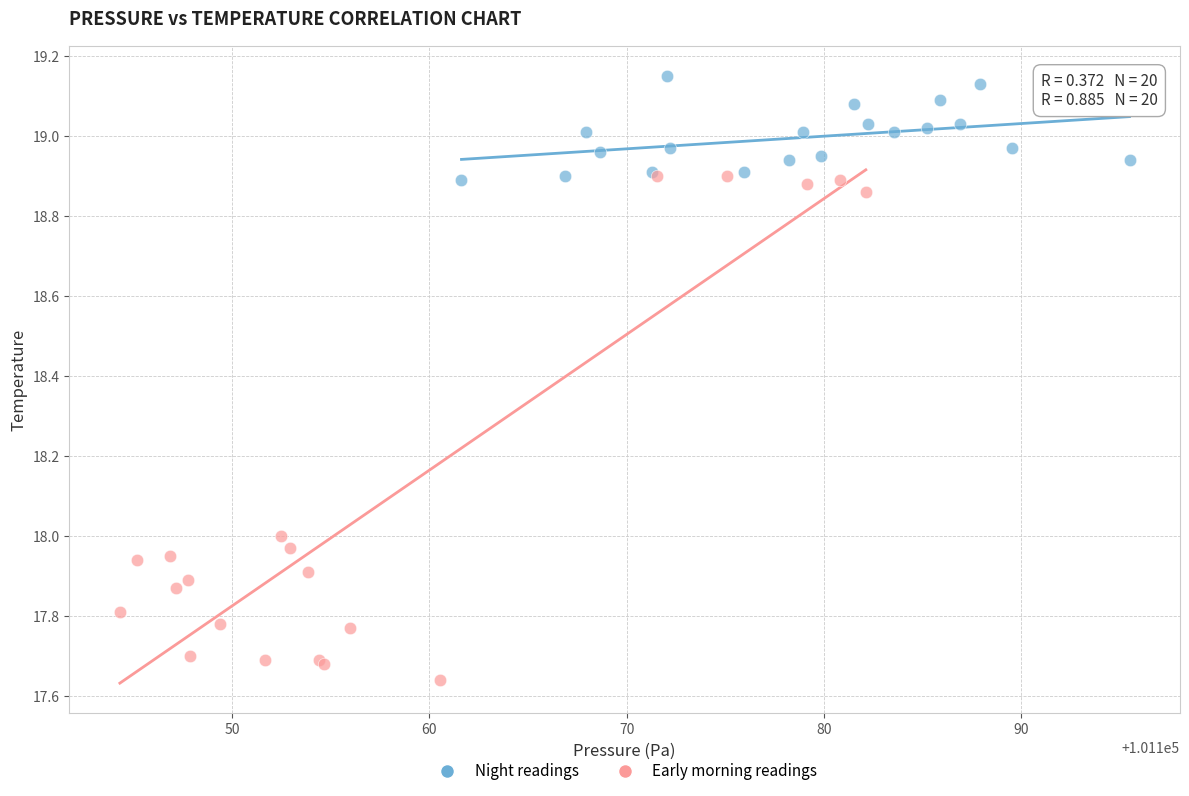

Which series reaches the minimum Y coordinate?

Early morning readings